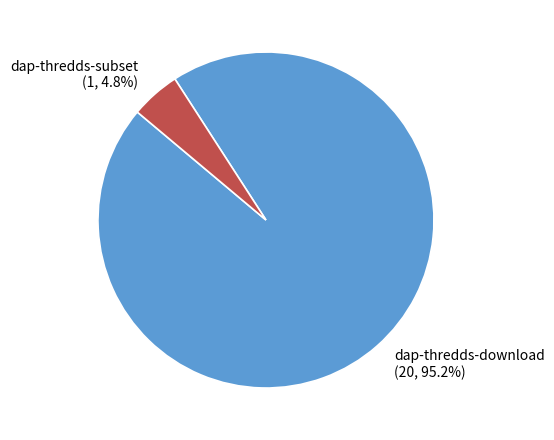

Is there any slice that represents more than half of the pie?

Yes